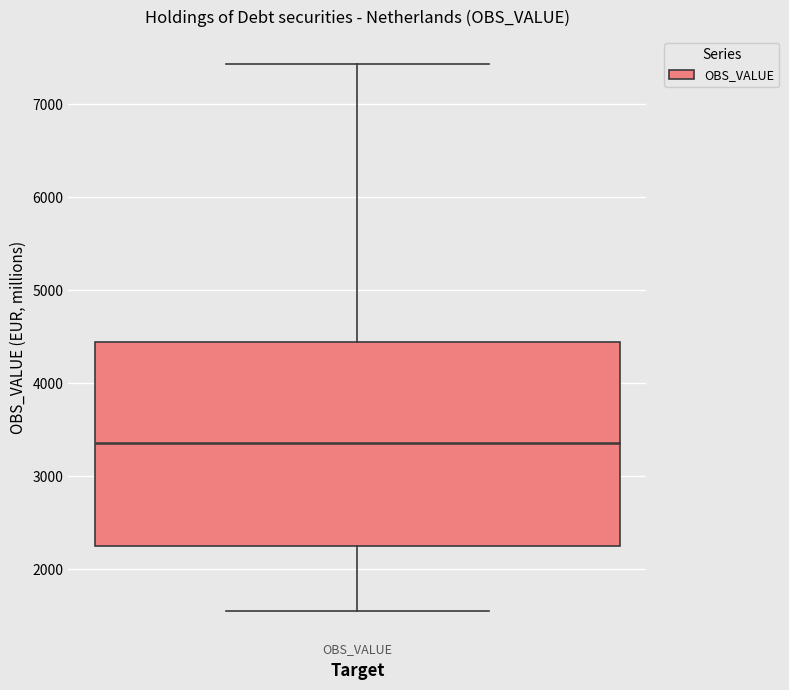

Read this box plot against the y-axis: the position of the median line, the range covered by the box, and the ends of both whiskers. The values are not printed on the chart, so give them approximately, as read against the axis.

median 3400, box 2200 to 4400, whiskers 1500 to 7400